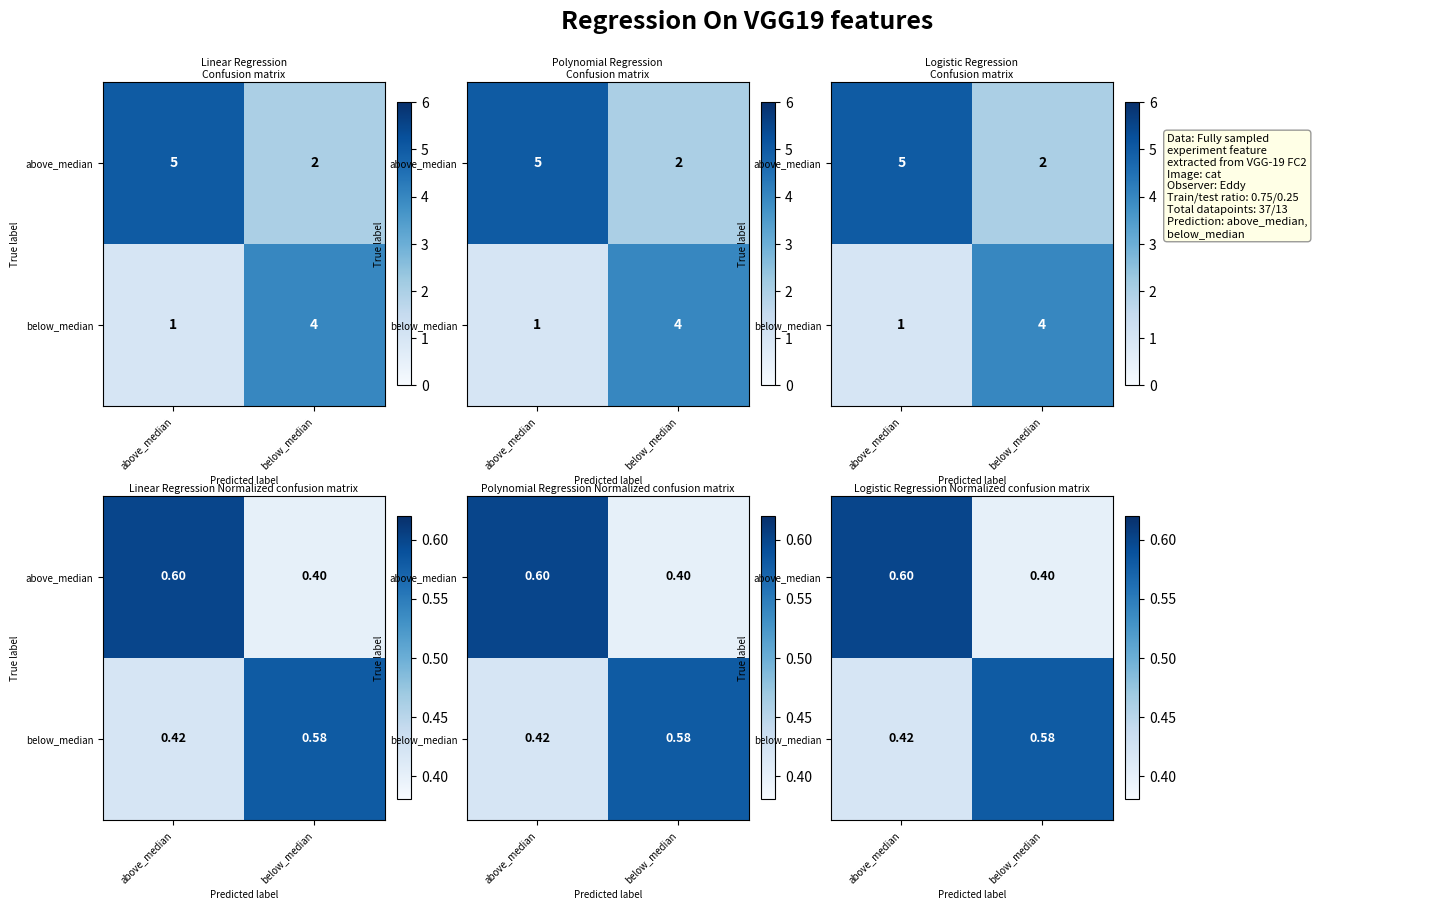

What is the spread (max minus min) of values at below_median?

0.2